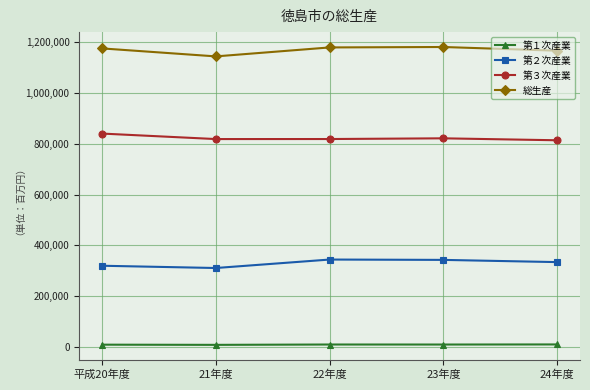

True or false: 第３次産業 has more than 1 interior local peaks.

False